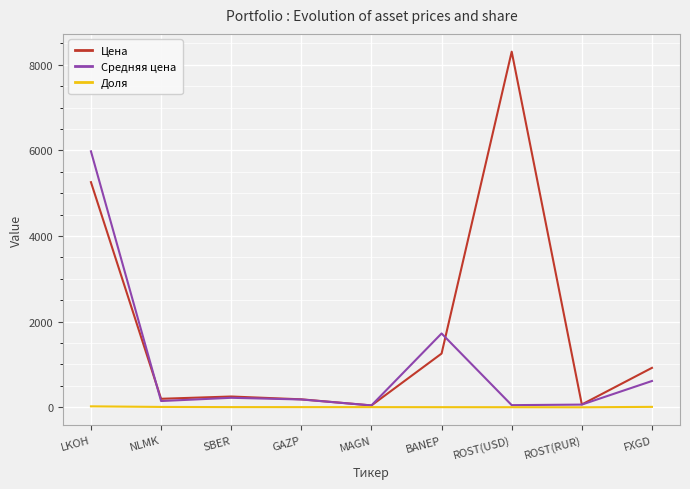

Which series changed the most between MAGN and BANEP?

Средняя цена